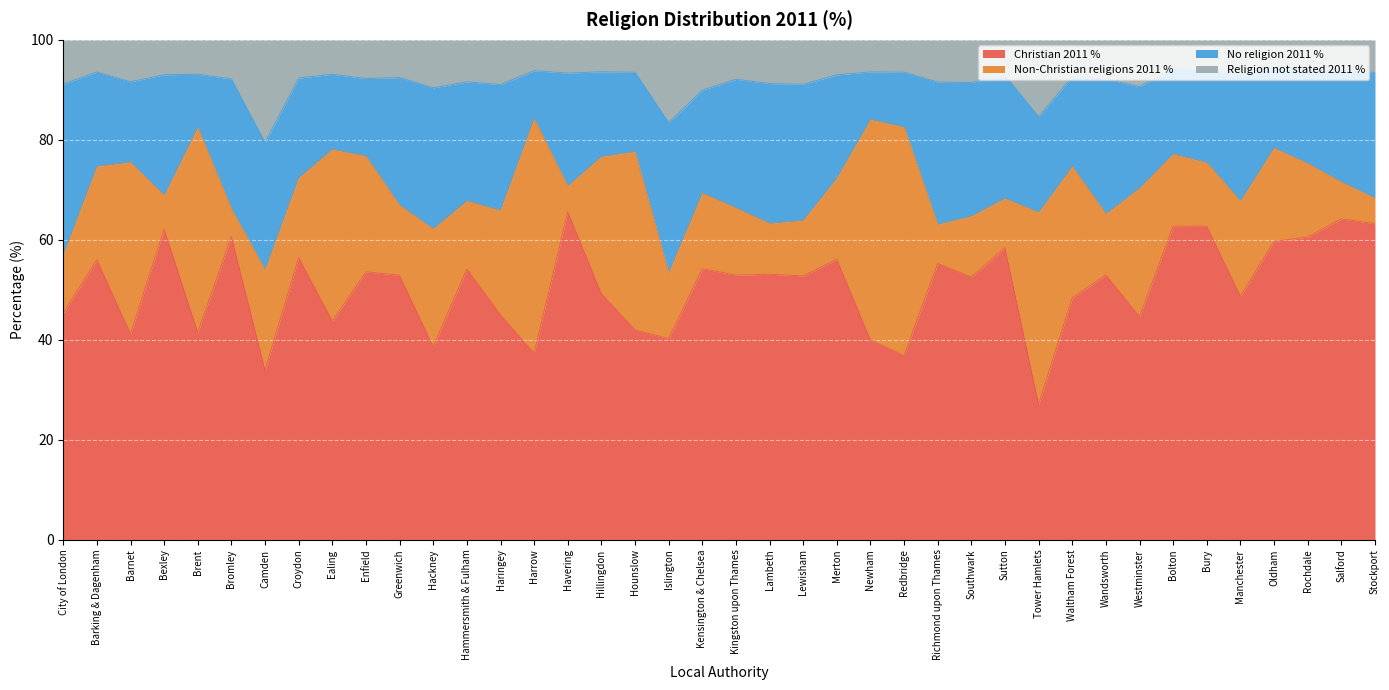

Which has a higher value, Kingston upon Thames or Bolton?

Bolton